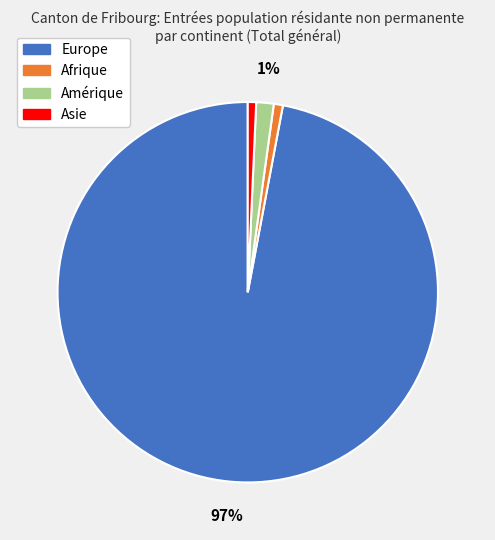

Is there any slice that represents more than half of the pie?

Yes